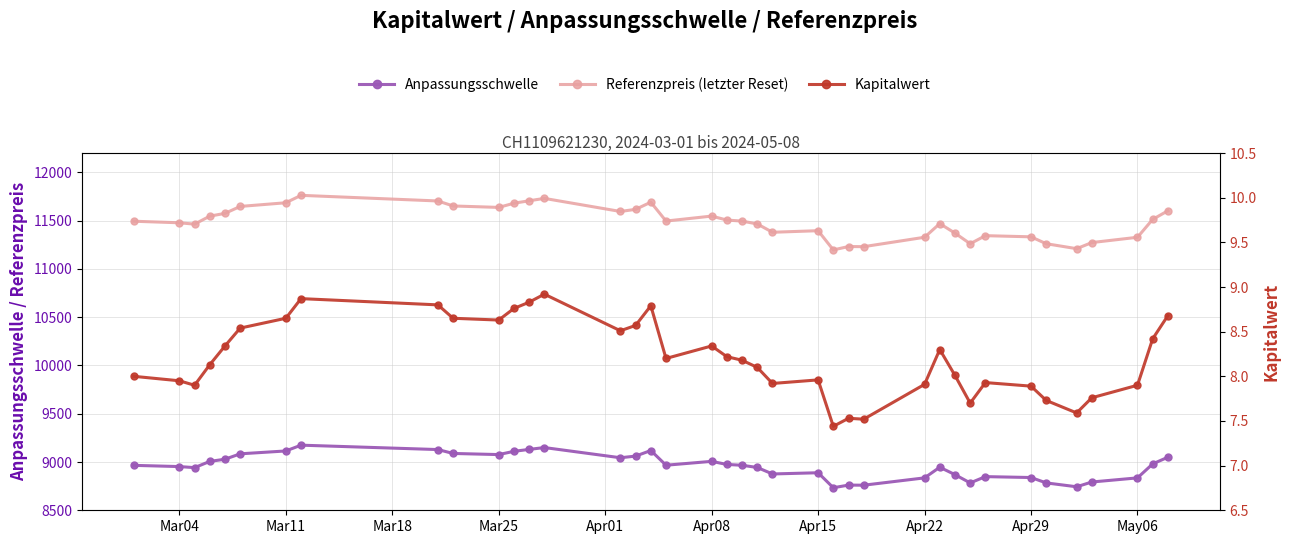

What are all the series names shown in the legend?

Anpassungsschwelle, Referenzpreis (letzter Reset), Kapitalwert